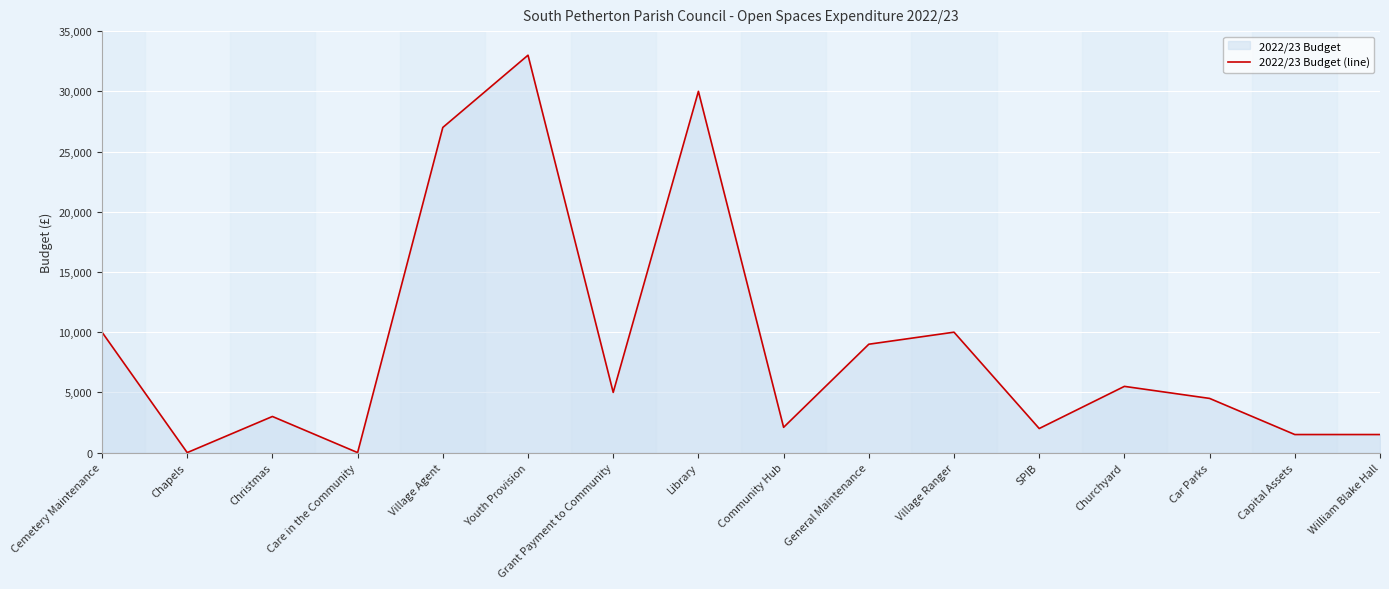

True or false: the data shows 1500 at William Blake Hall.

True